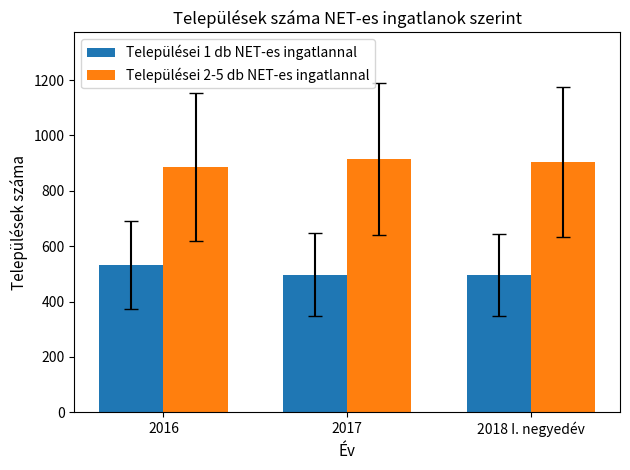

What is the difference between the highest and lowest values at 2016?

354